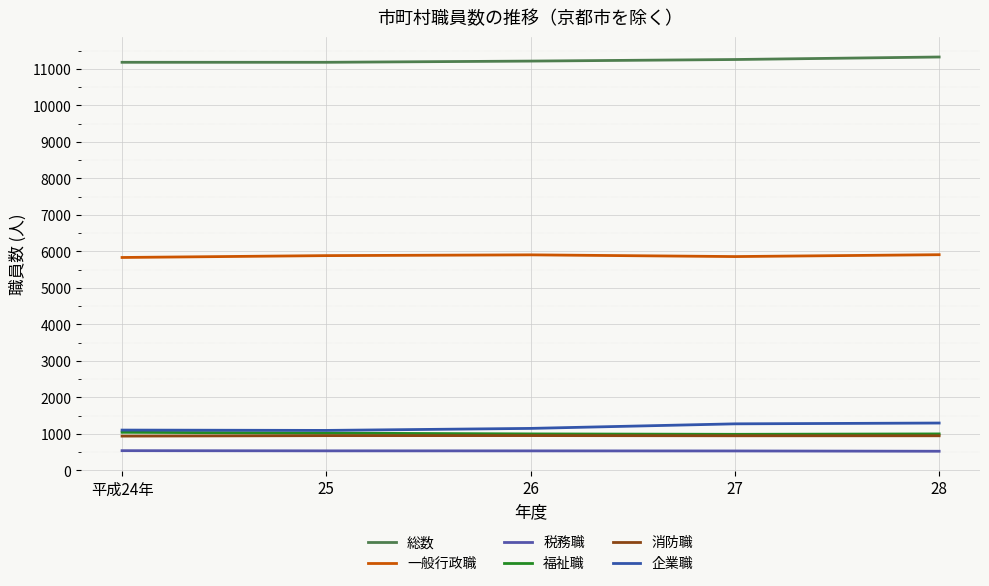

What are all the series names shown in the legend?

総数, 一般行政職, 税務職, 福祉職, 消防職, 企業職